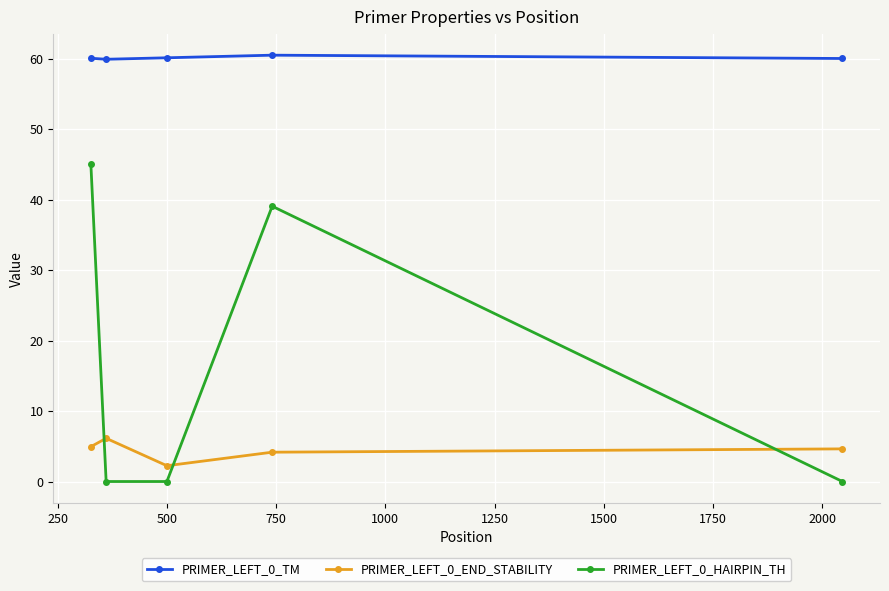

List the series in order of their peak value, lowest first.

PRIMER_LEFT_0_END_STABILITY, PRIMER_LEFT_0_HAIRPIN_TH, PRIMER_LEFT_0_TM